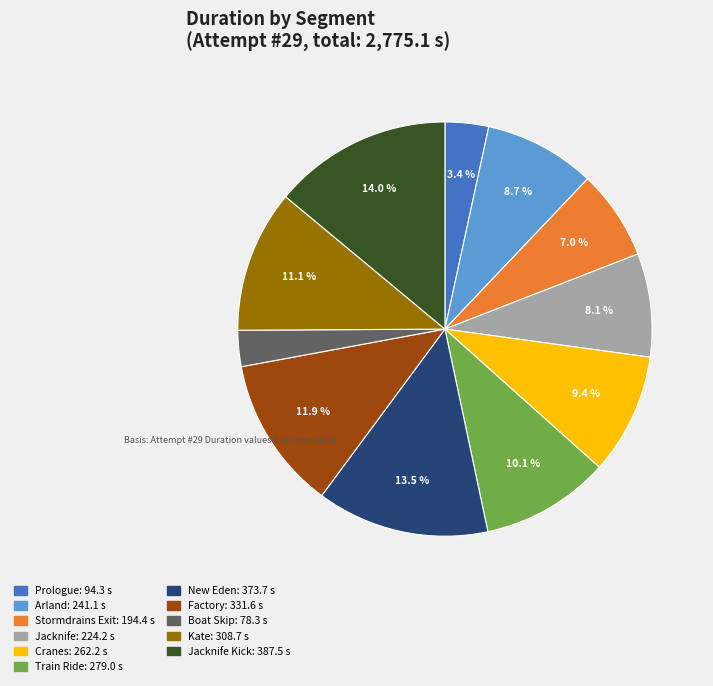

Is there any slice that represents more than half of the pie?

No